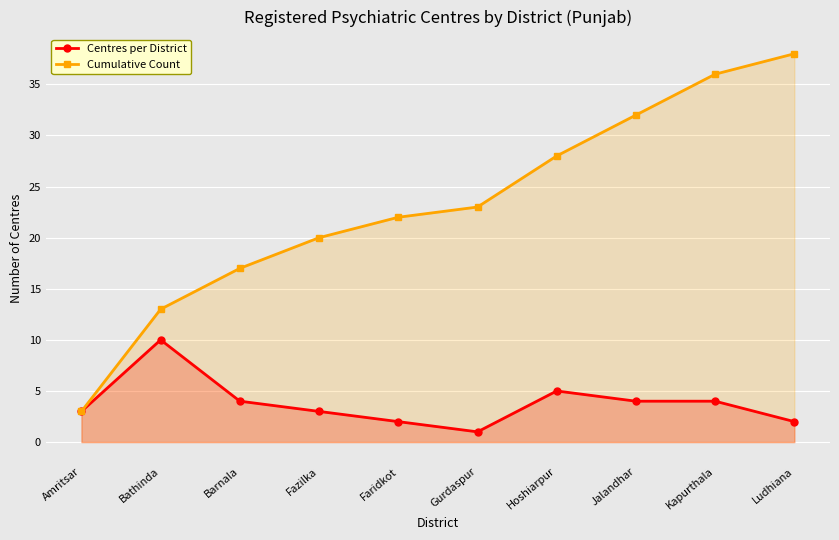

What are all the series names shown in the legend?

Centres per District, Cumulative Count